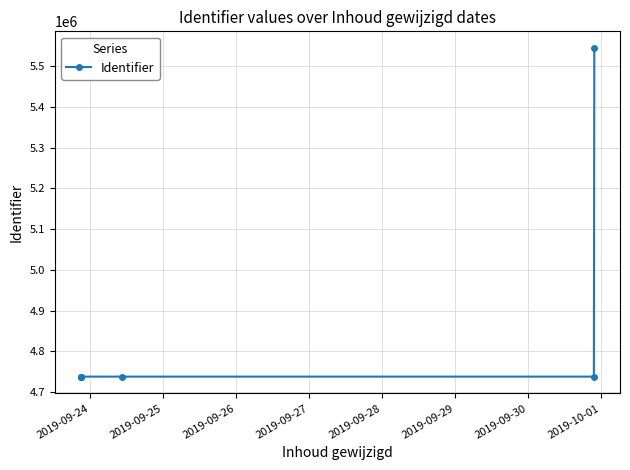

What is the minimum value shown in the chart?

4737457